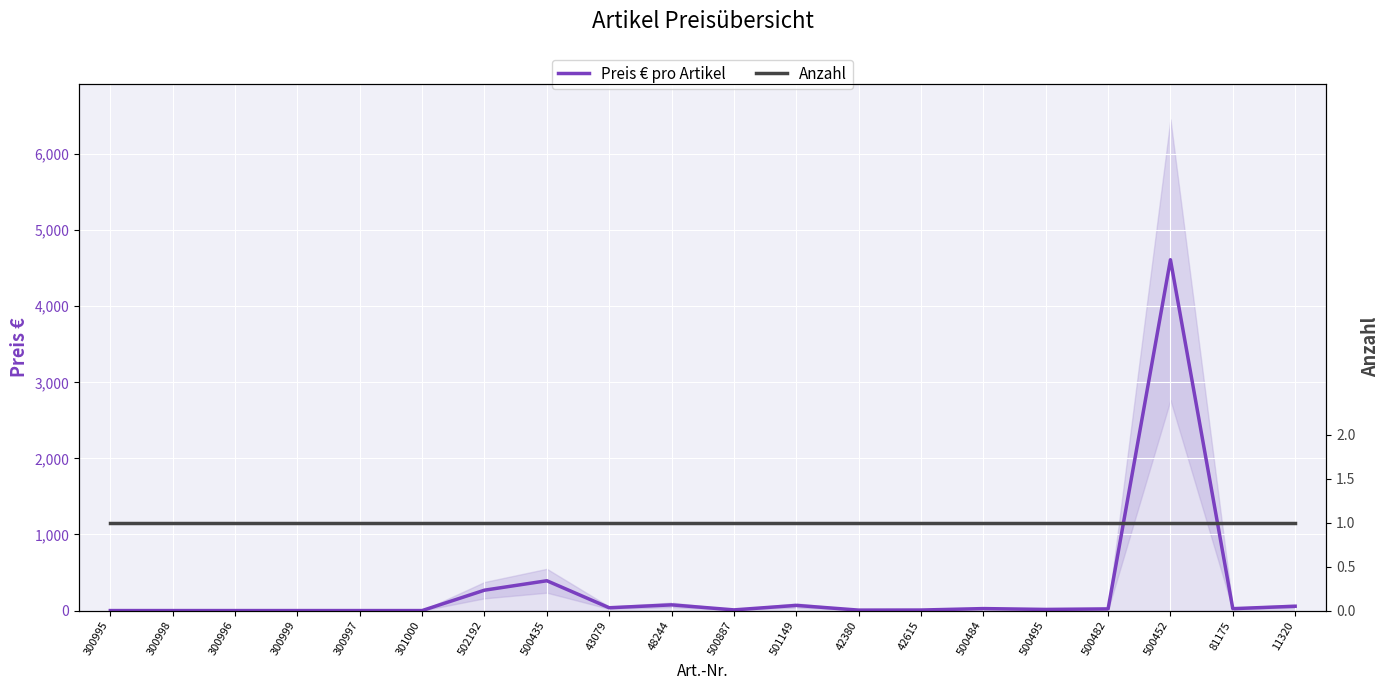

Where do Anzahl and Preis € pro Artikel first cross each other?

301000 and 502192